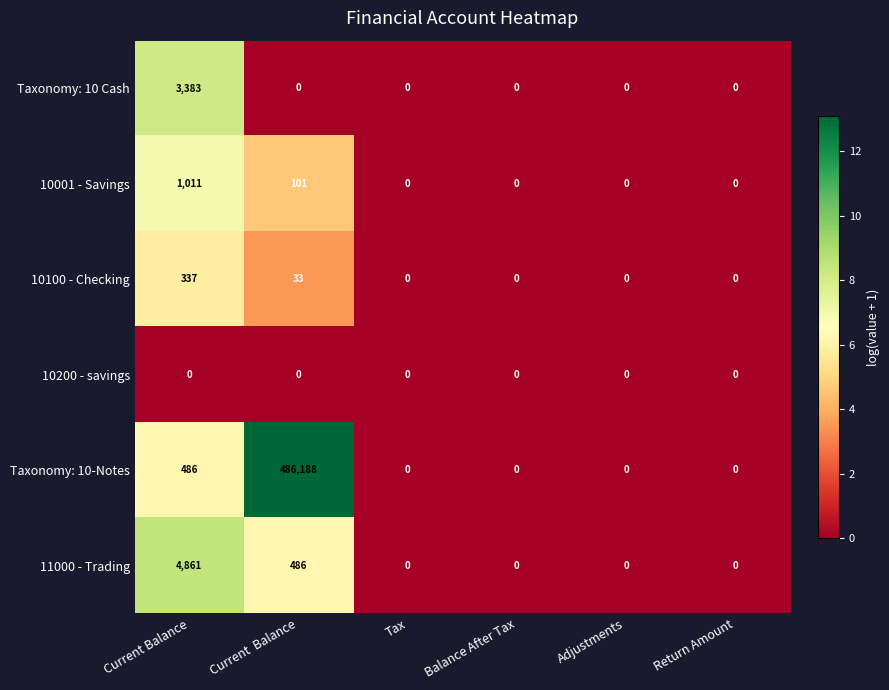

Which series has the largest total across all categories?

Taxonomy: 10-Notes